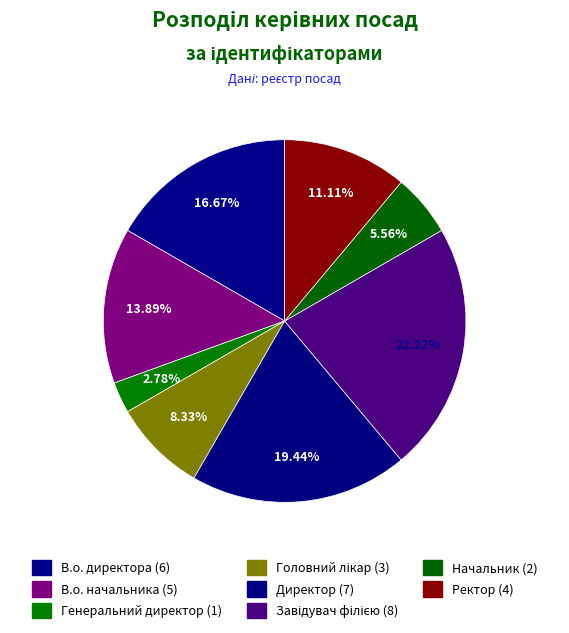

How many slices are in this pie chart?

8